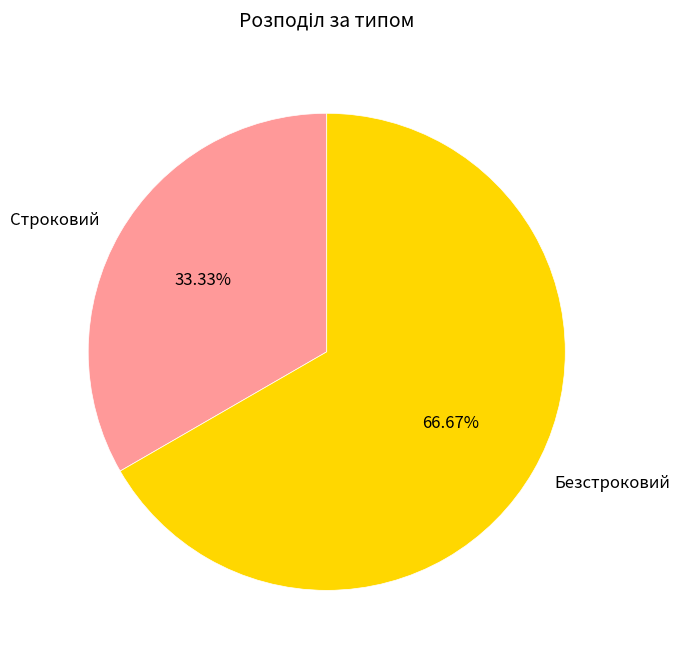

The Строковий slice represents 20% of the pie. True or false?

False